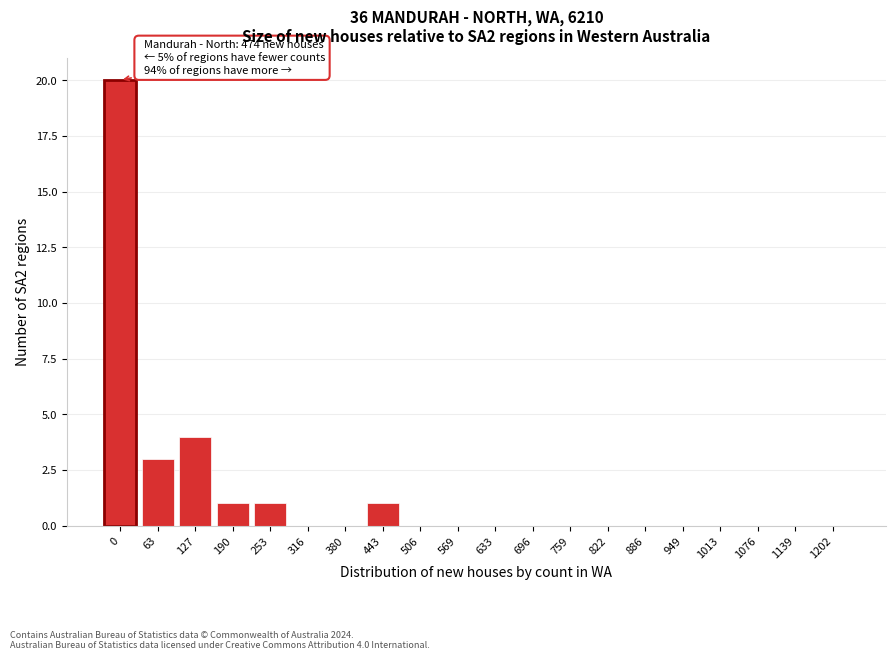

Reading left to right, what are all the values shown in this chart?

0=20	63=3	127=4	190=1	253=1	316=0	380=0	443=1	506=0	569=0	633=0	696=0	759=0	822=0	886=0	949=0	1013=0	1076=0	1139=0	1202=0